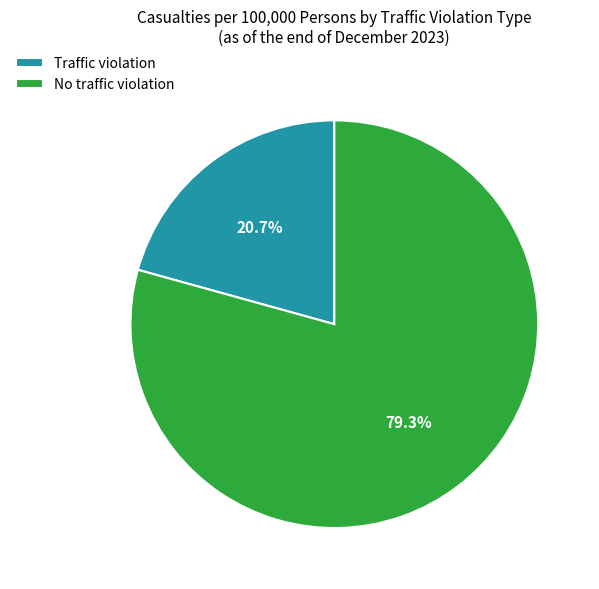

Which has a higher value, Traffic violation or No traffic violation?

No traffic violation